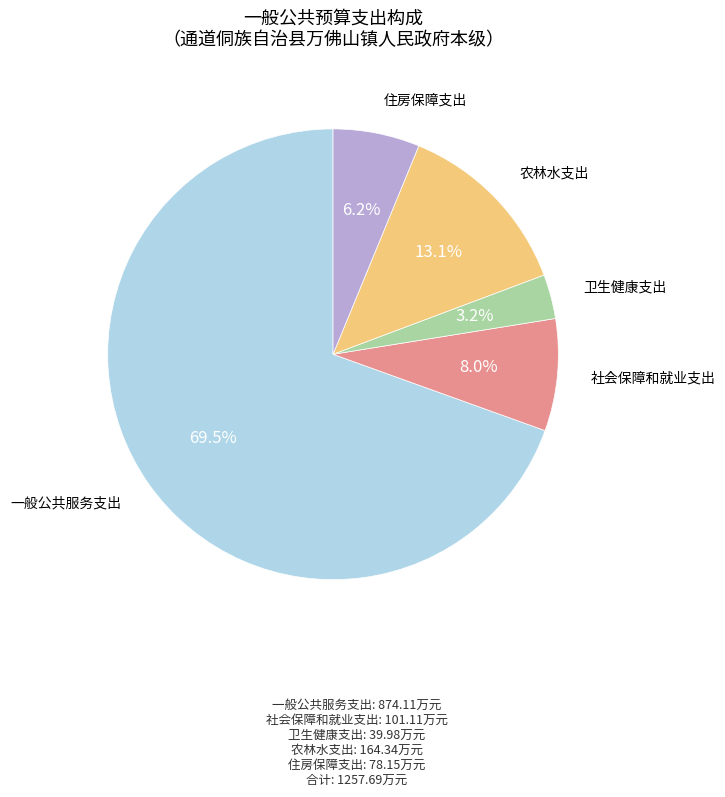

Does any single category account for the majority?

Yes